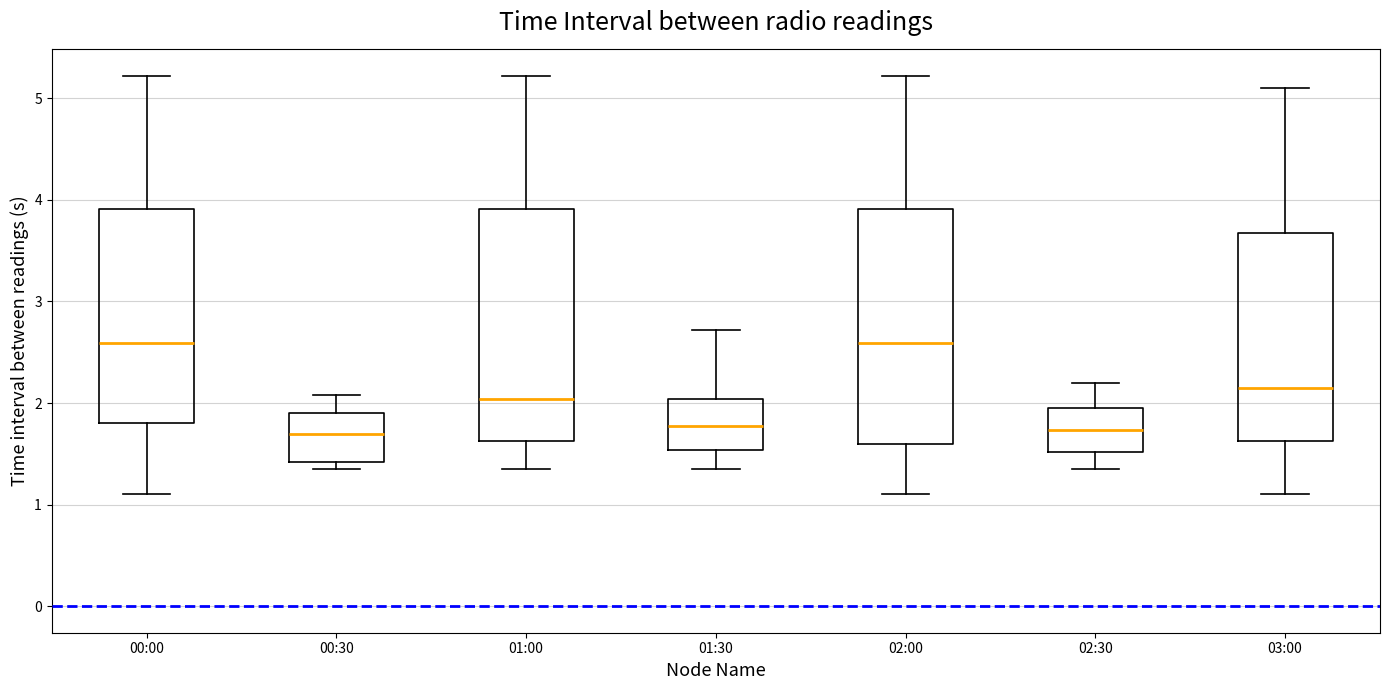

Reading left to right, read every box against the y-axis: the position of its median line, the range the box covers, and the ends of its whiskers. The values are not printed on the chart, so give them approximately, as read against the axis.

00:00: median 2.6, box 1.8 to 3.9, whiskers 1.1 to 5.2
00:30: median 1.7, box 1.4 to 1.9, whiskers 1.4 (just below the box's lower edge) to 2.1
01:00: median 2.0, box 1.6 to 3.9, whiskers 1.4 to 5.2
01:30: median 1.8, box 1.5 to 2.0, whiskers 1.4 to 2.7
02:00: median 2.6, box 1.6 to 3.9, whiskers 1.1 to 5.2
02:30: median 1.7, box 1.5 to 2.0, whiskers 1.4 to 2.2
03:00: median 2.2, box 1.6 to 3.7, whiskers 1.1 to 5.1